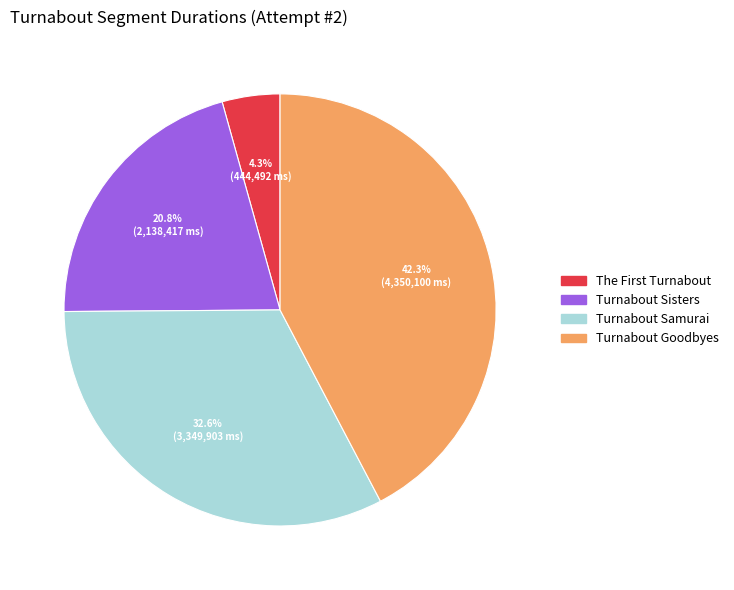

Which category has the smallest portion of the pie?

The First Turnabout